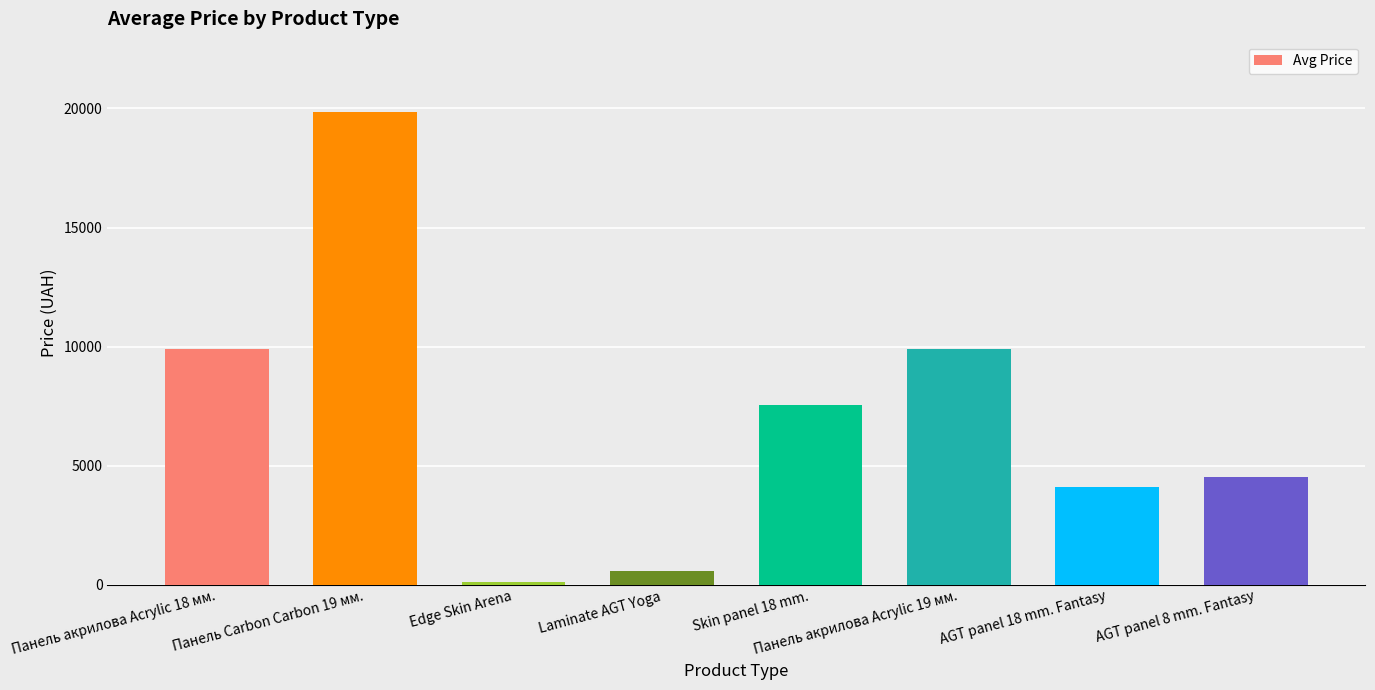

Which has a higher value, Edge Skin Arena or Панель Carbon Carbon 19 мм.?

Панель Carbon Carbon 19 мм.